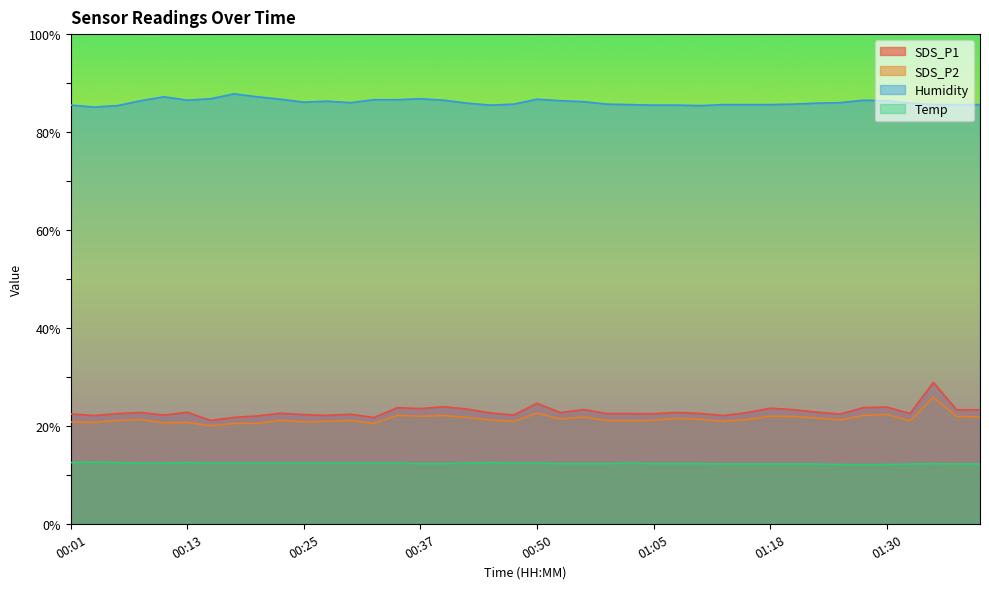

What are all the series names shown in the legend?

SDS_P1, SDS_P2, Humidity, Temp